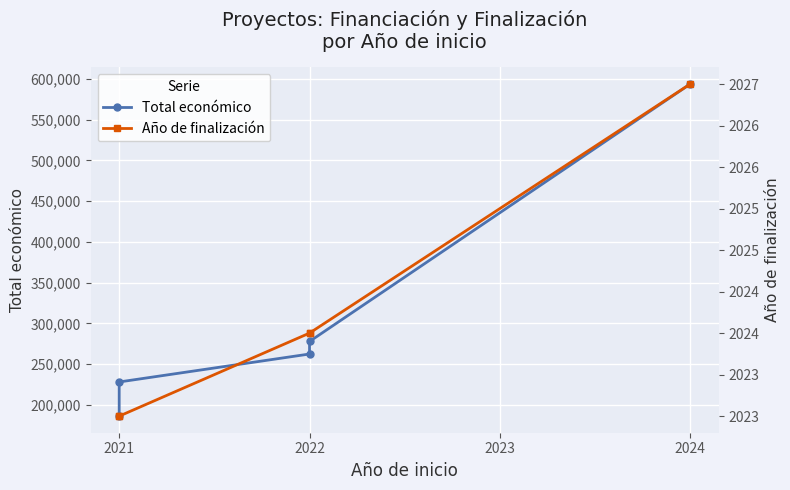

What is the average value of the Total económico series?

309575